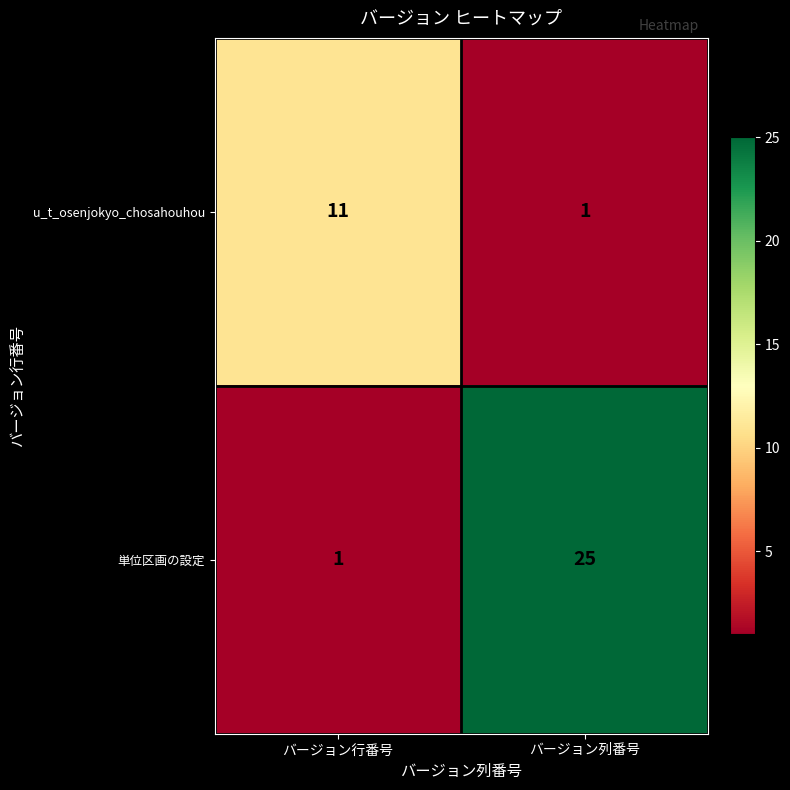

How many categories are shown in the chart?

2